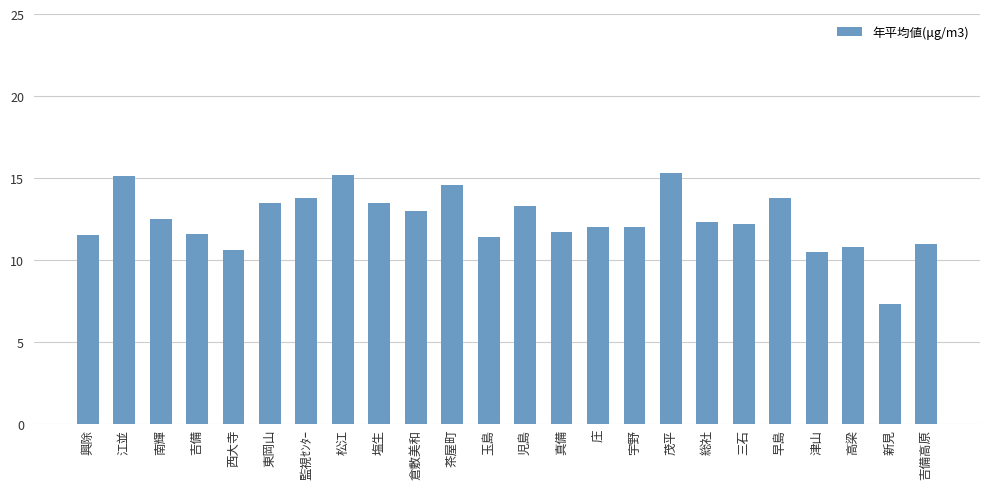

What is the difference between the second highest and minimum values?

7.9